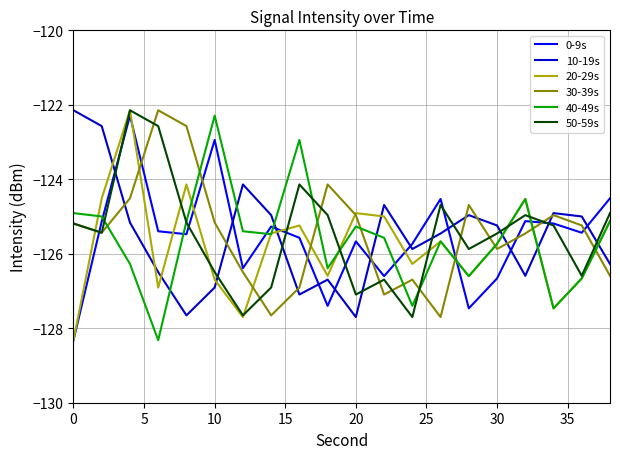

True or false: 30-39s has more than 2 interior local peaks.

True